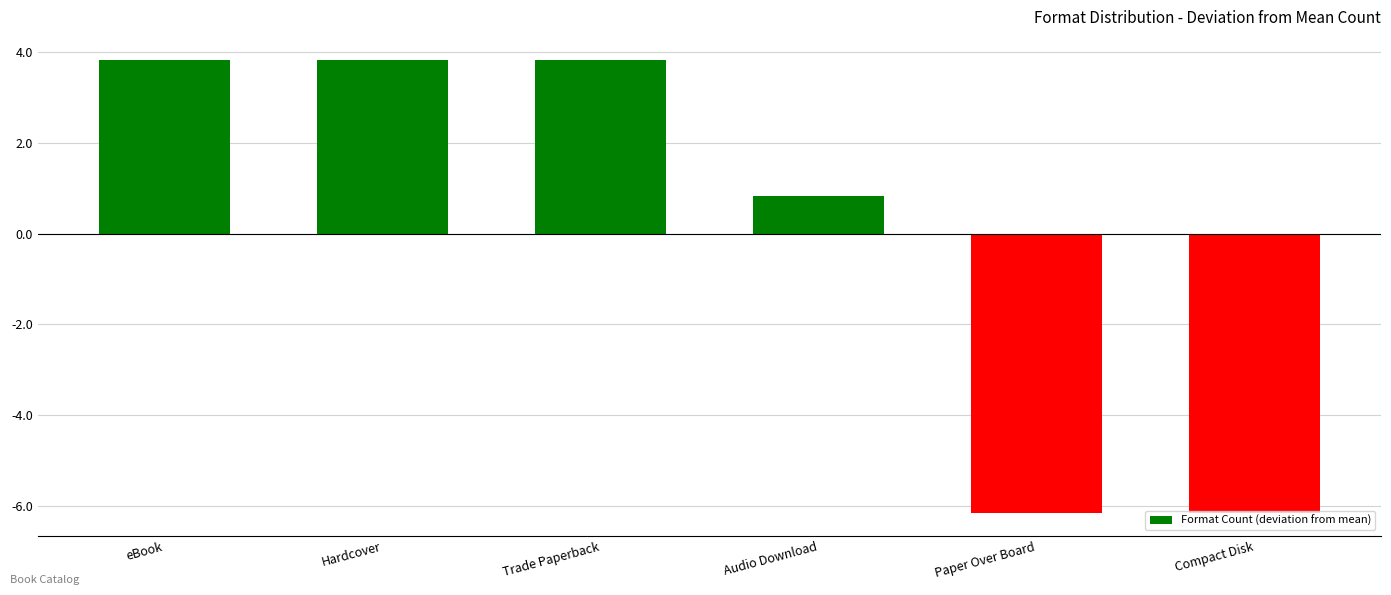

How many bars are there in total?

6